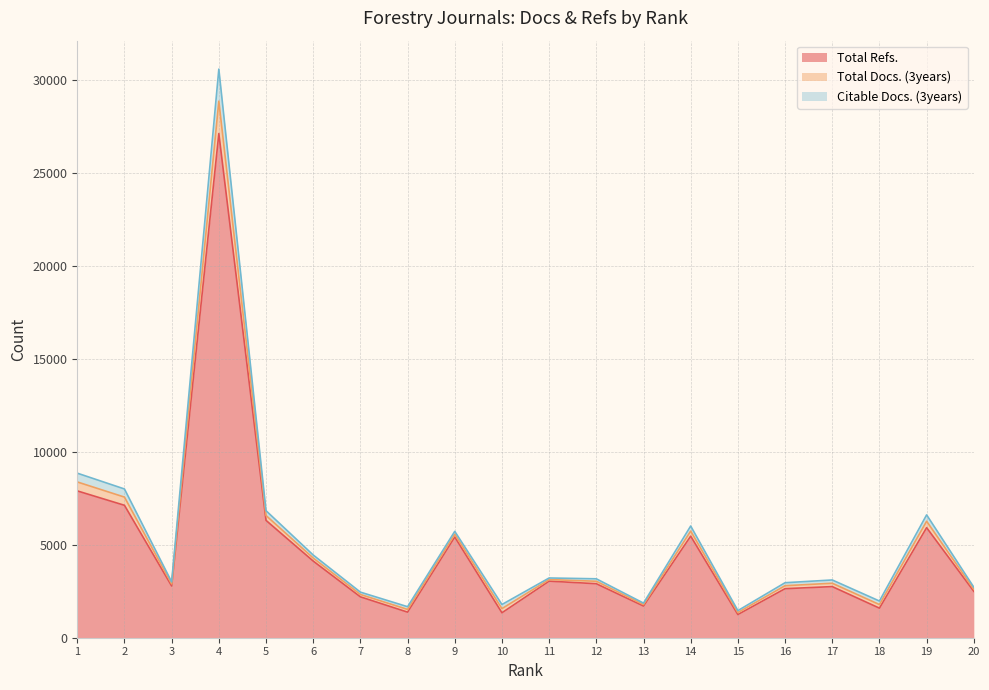

At which category is the sum across all series the highest?

4